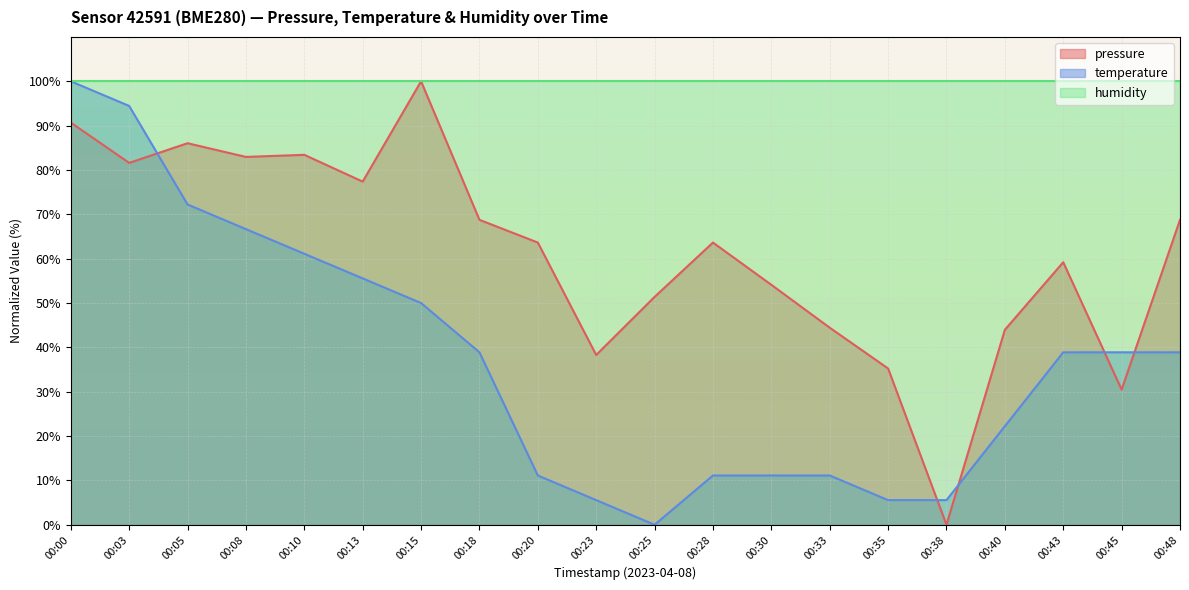

Which has a higher value, 00:10 or 00:48?

00:10